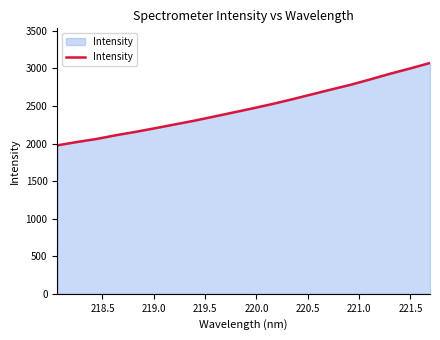

What is the smallest value displayed?

1975.5